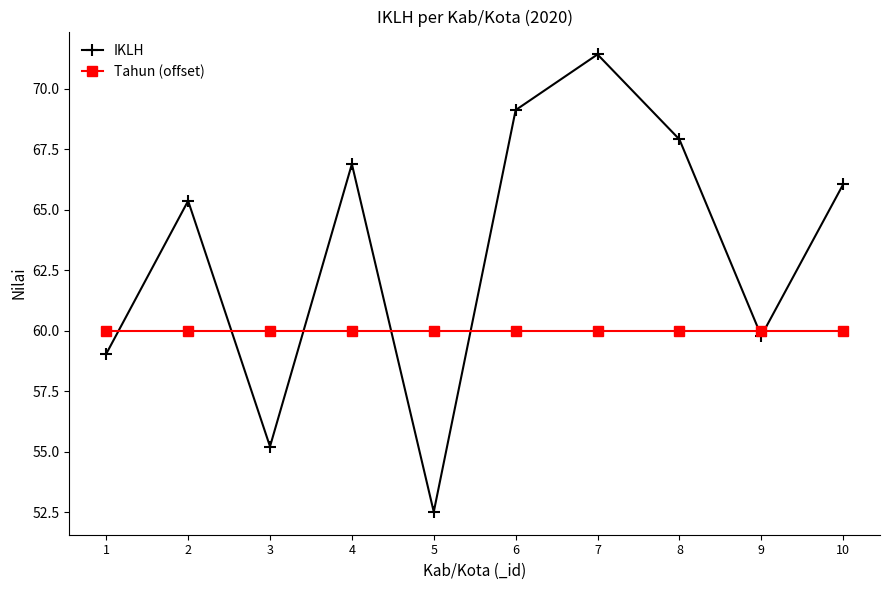

Between which two adjacent categories do Tahun (offset) and IKLH first intersect?

1 and 2